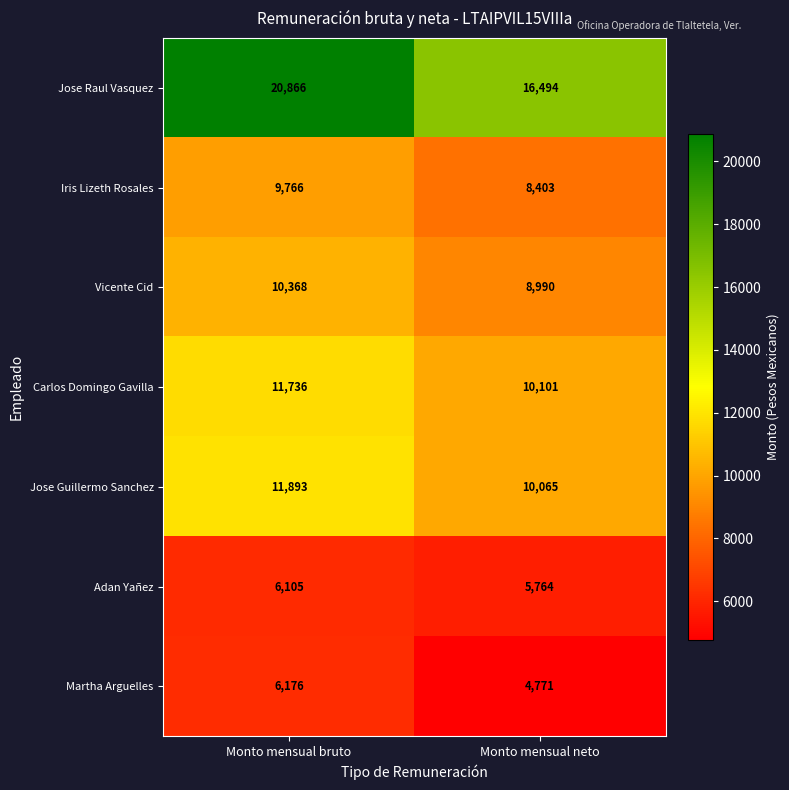

What is the difference between the maximum and minimum values in the Jose Raul Vasquez series?

4372